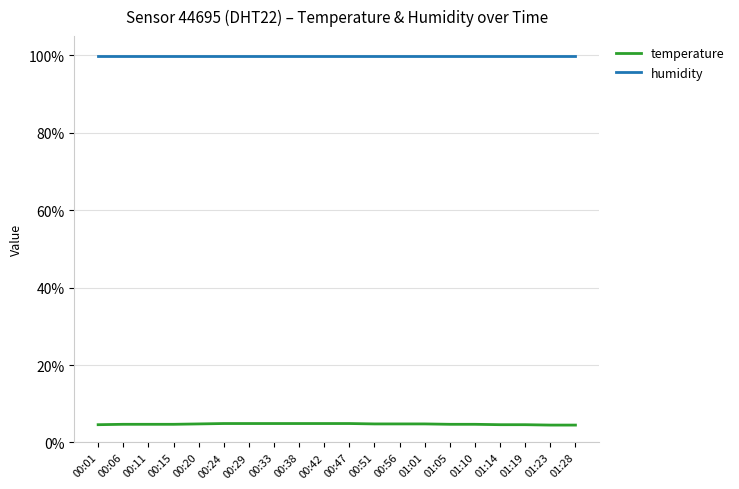

What position from the left is 00:33?

8